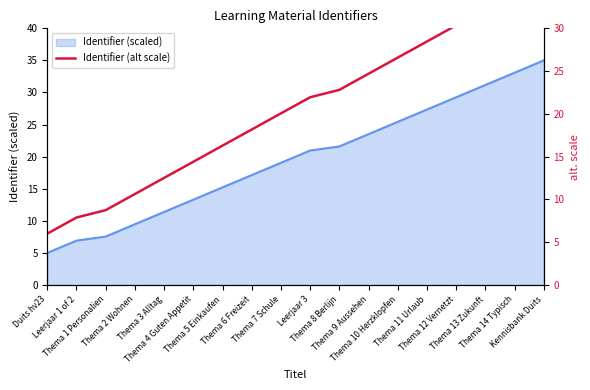

At which category does the chart reach its peak across all series?

Kennisbank Duits